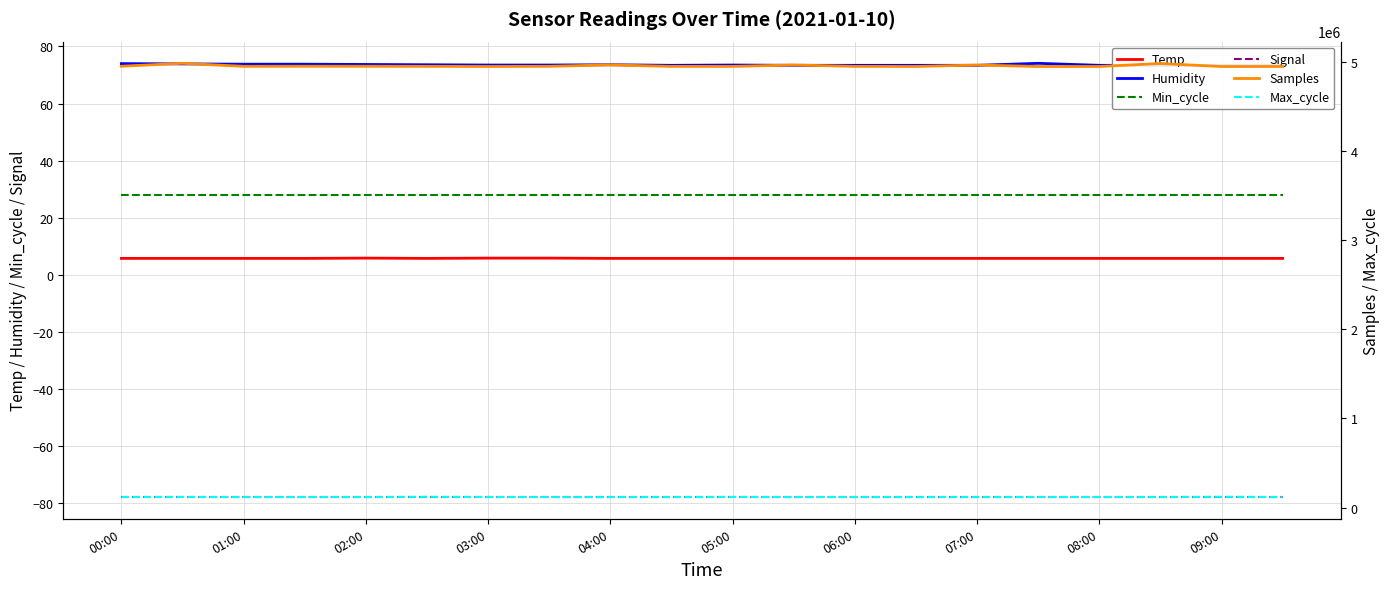

Count the number of categories in the chart.

20